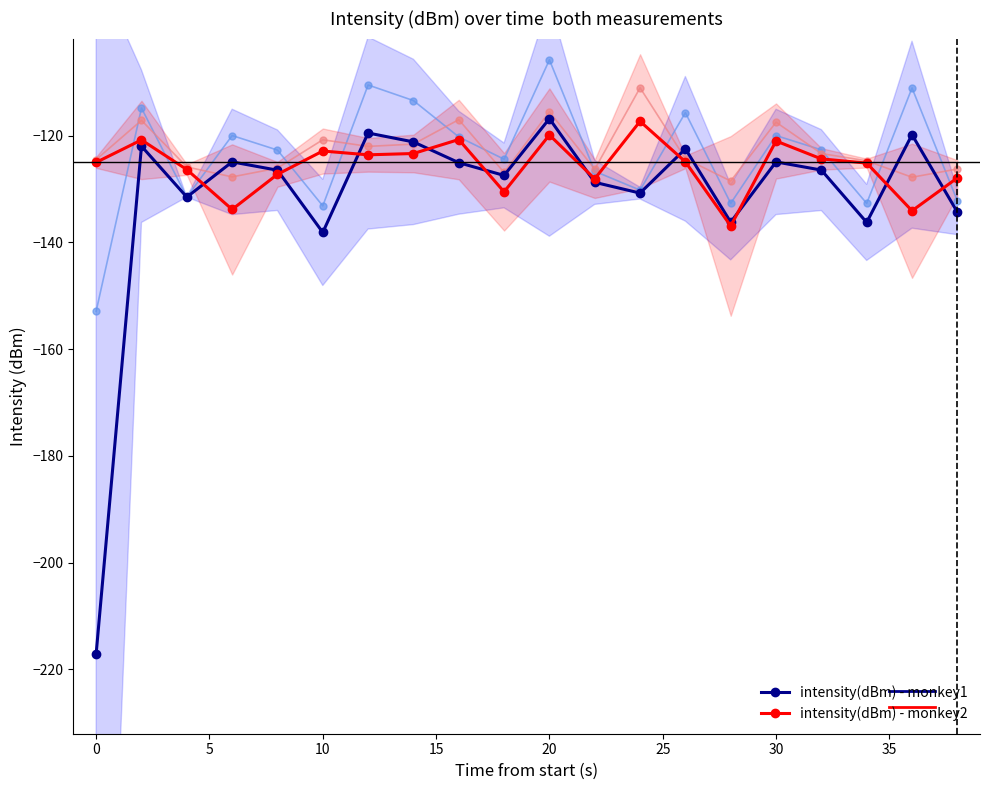

What is the minimum value for intensity(dBm) - monkey1?

-217.1